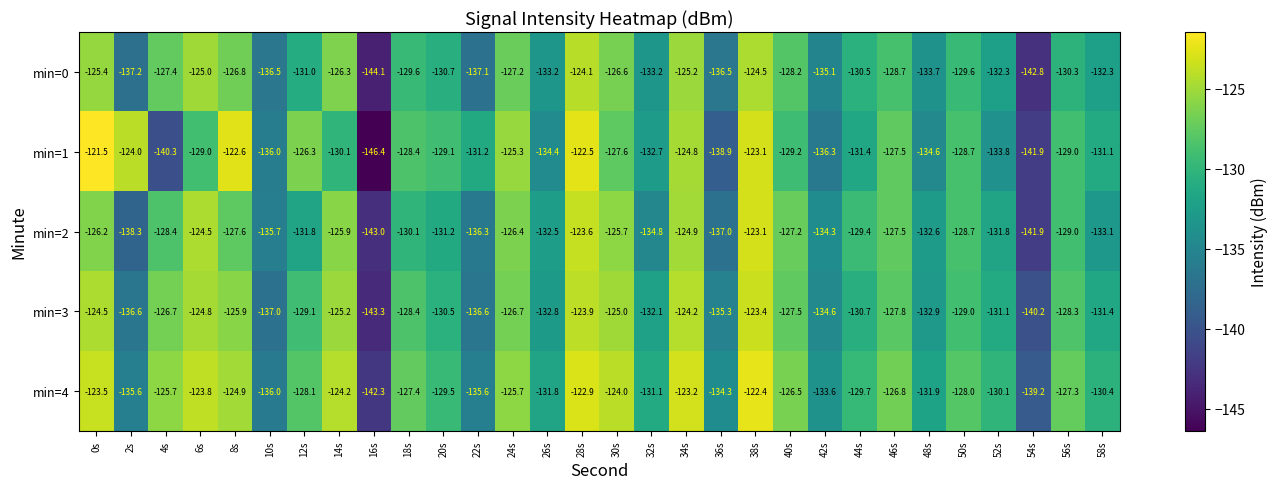

What is the average value of the min=1 series?

-130.6